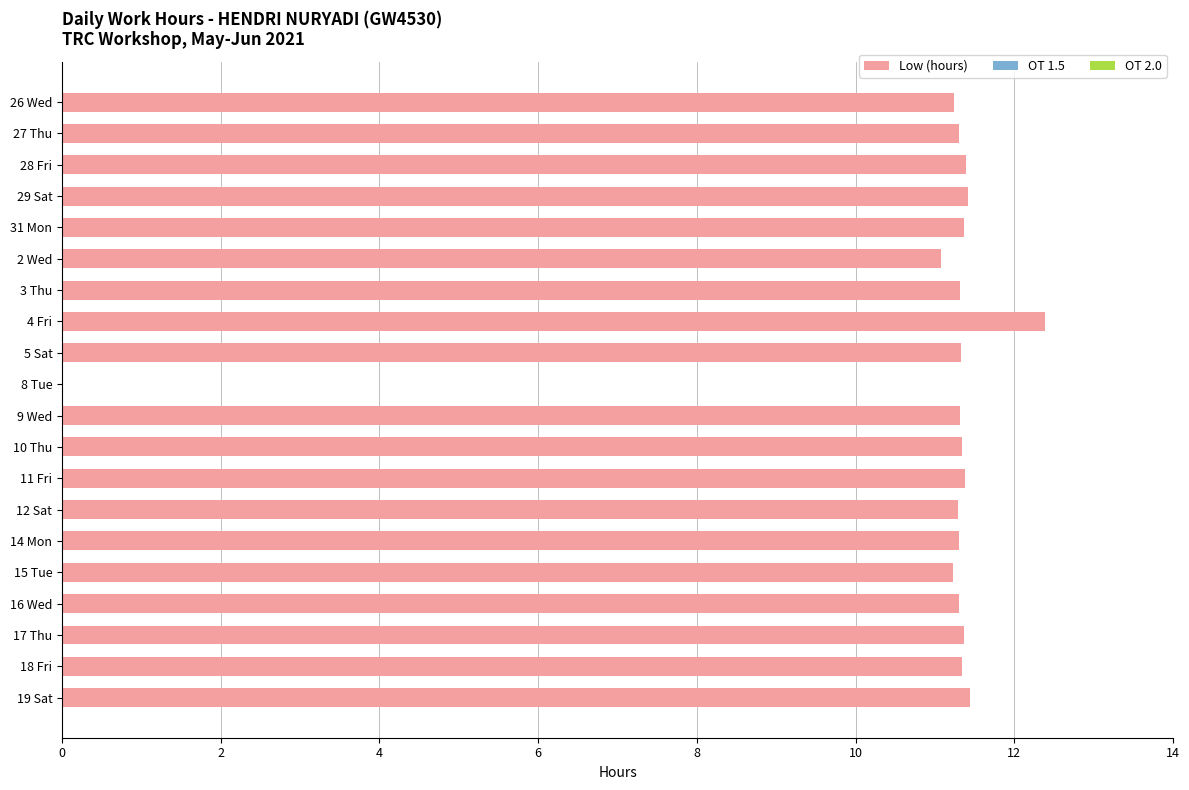

What value does the data have at 17 Thu?

11.4